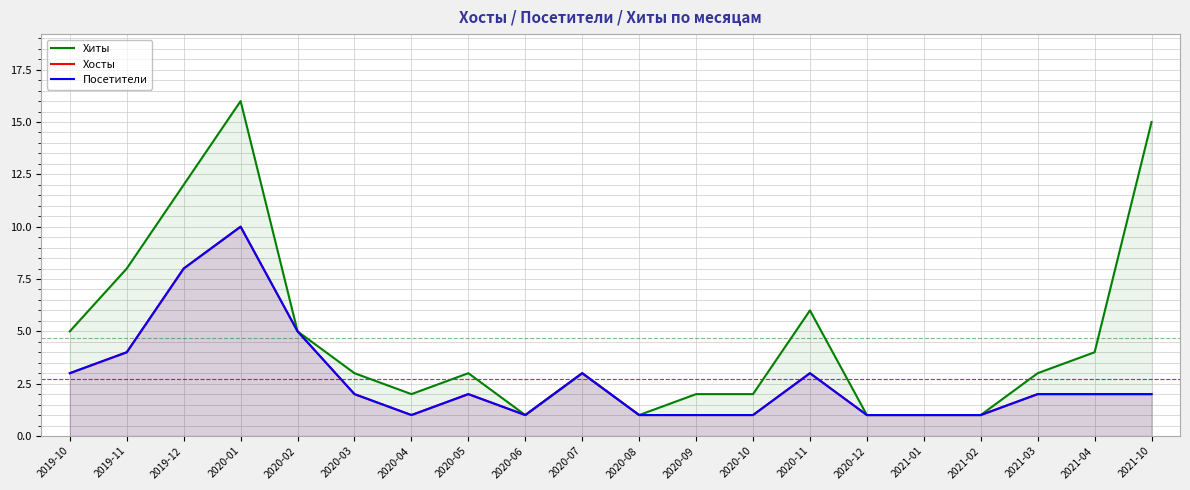

Rank the series by their maximum value, from highest to lowest.

Хиты, Хосты, Посетители